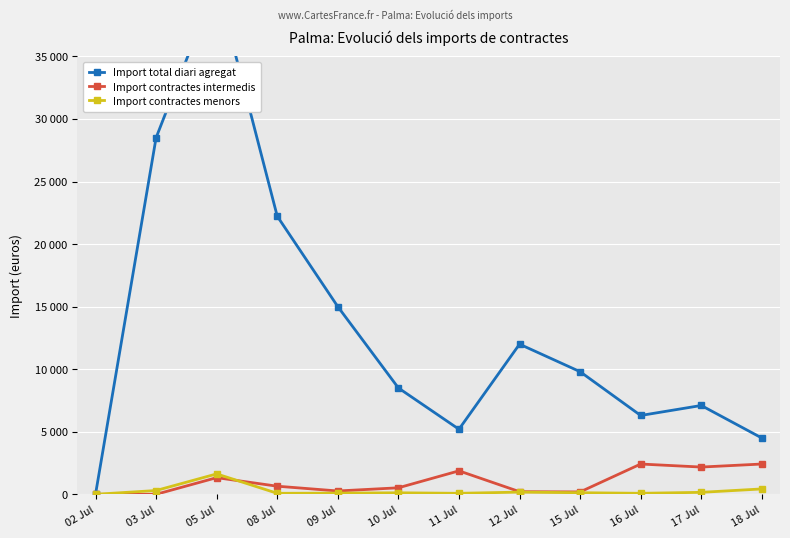

Which category has the lowest value across all series?

02 Jul